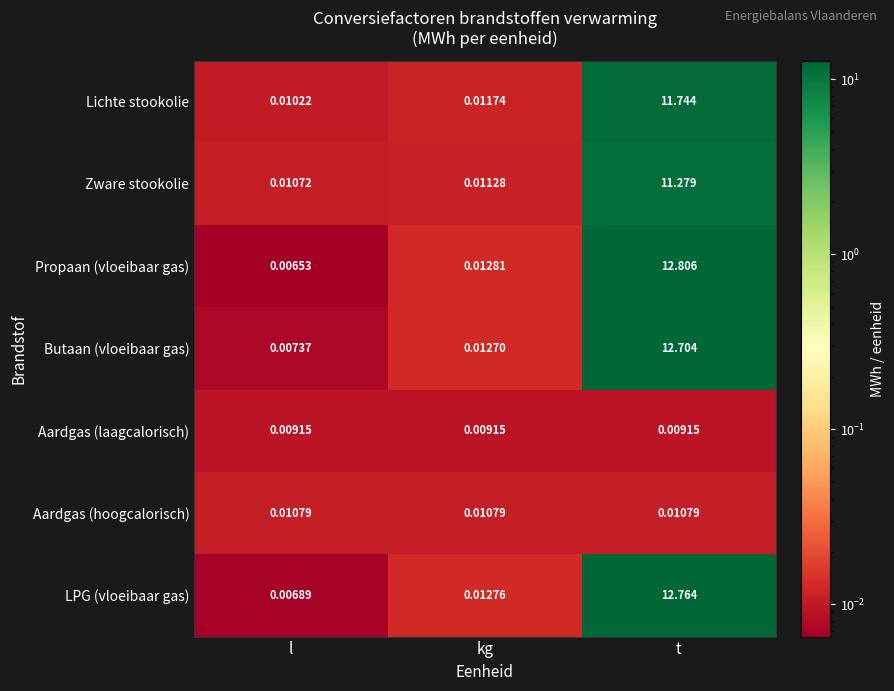

Rank the series by their maximum value, from lowest to highest.

Aardgas (laagcalorisch), Aardgas (hoogcalorisch), Zware stookolie, Lichte stookolie, Butaan (vloeibaar gas), LPG (vloeibaar gas), Propaan (vloeibaar gas)